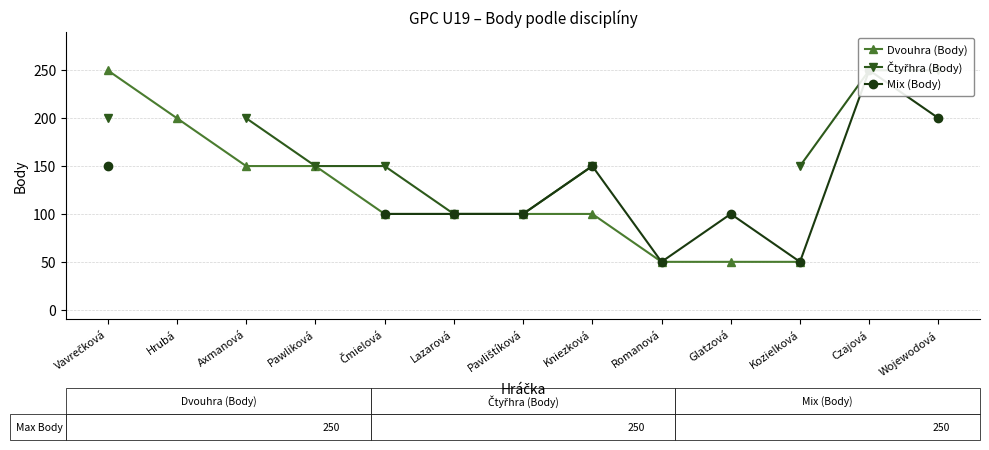

How many data points in Dvouhra (Body) are less than 100?

3